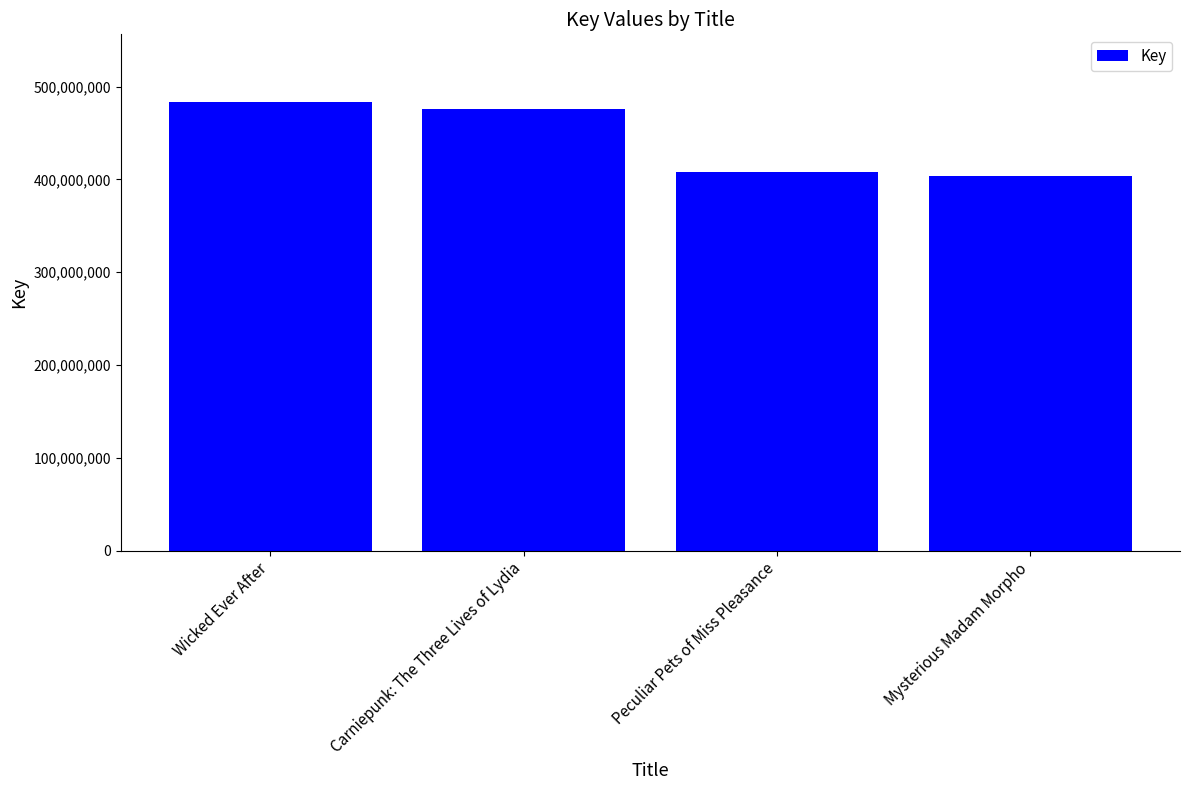

What is the difference between the second highest and minimum values?

71419290